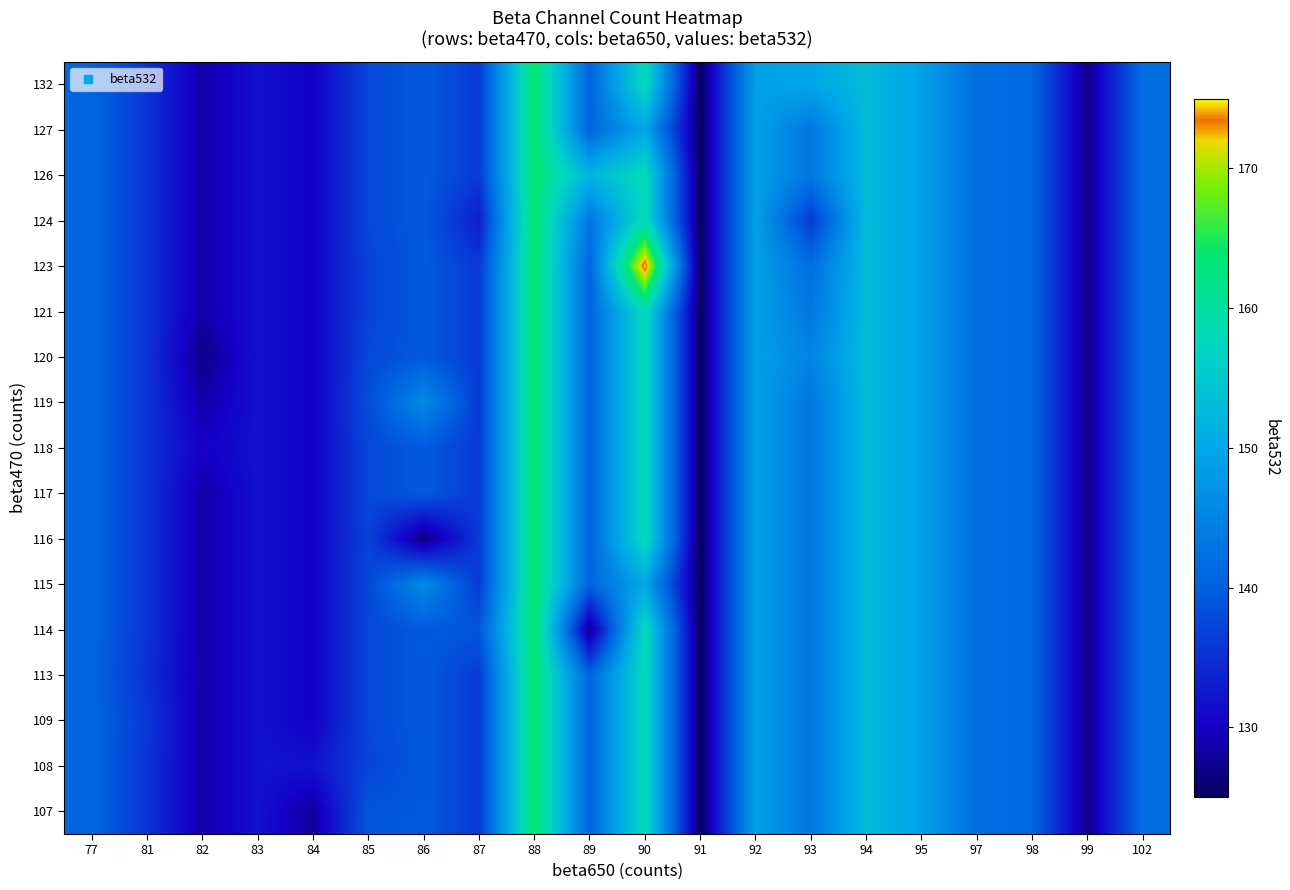

At which category does the chart reach its peak across all series?

90